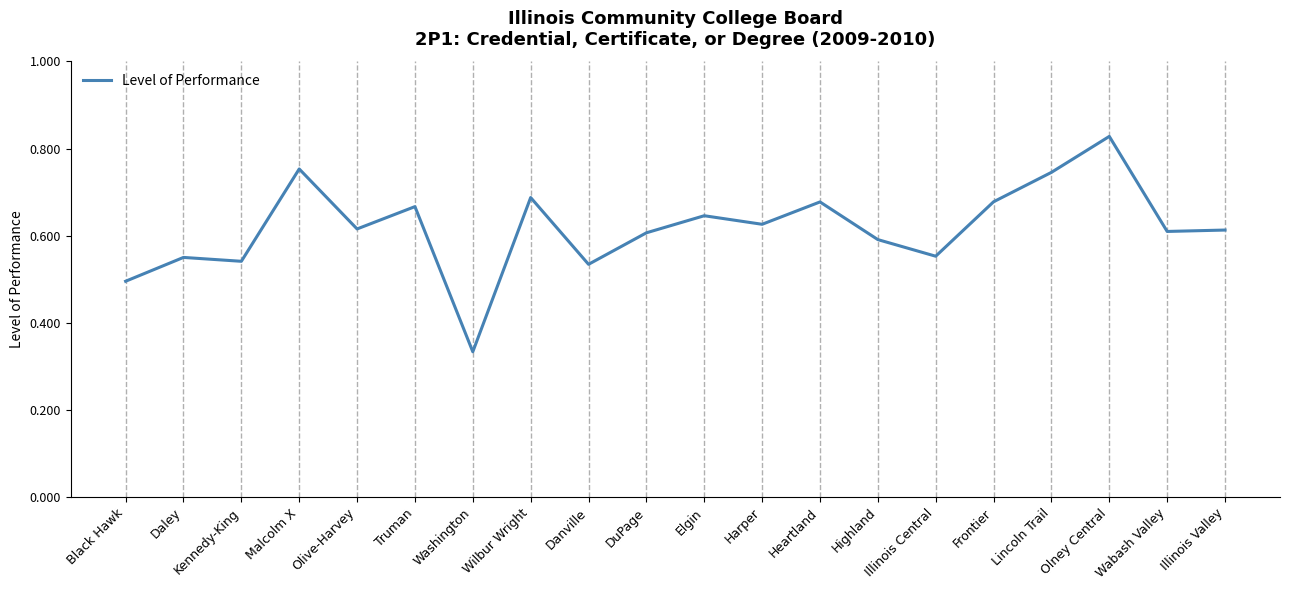

The chart shows a value of 0.6 at Olive-Harvey. True or false?

True